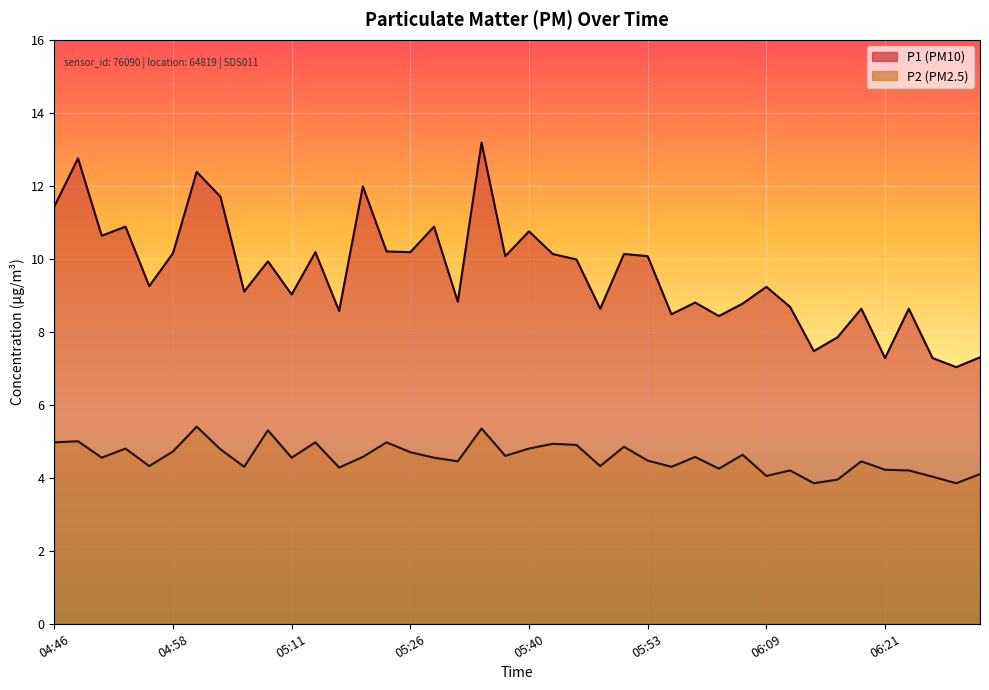

What is the total value across all series at 04:46?

16.4